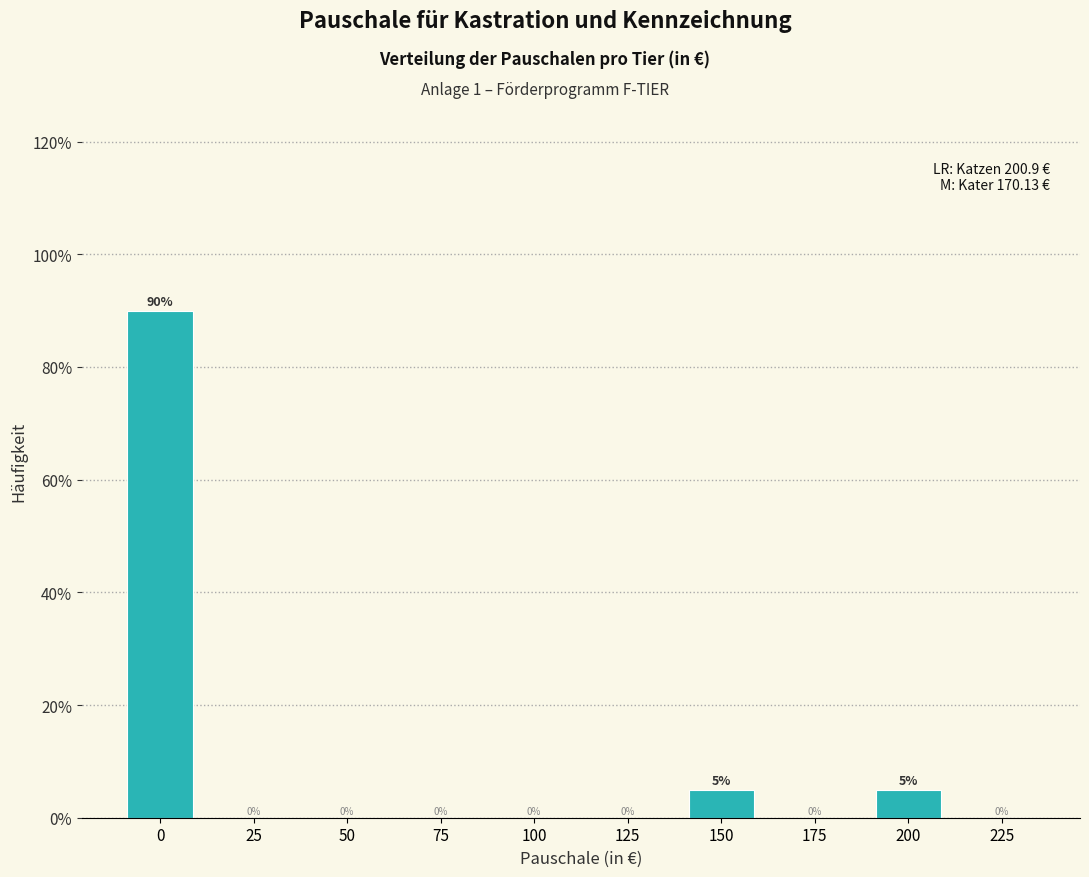

Reading left to right, what are all the values shown in this chart?

0=90	25=0	50=0	75=0	100=0	125=0	150=5	175=0	200=5	225=0